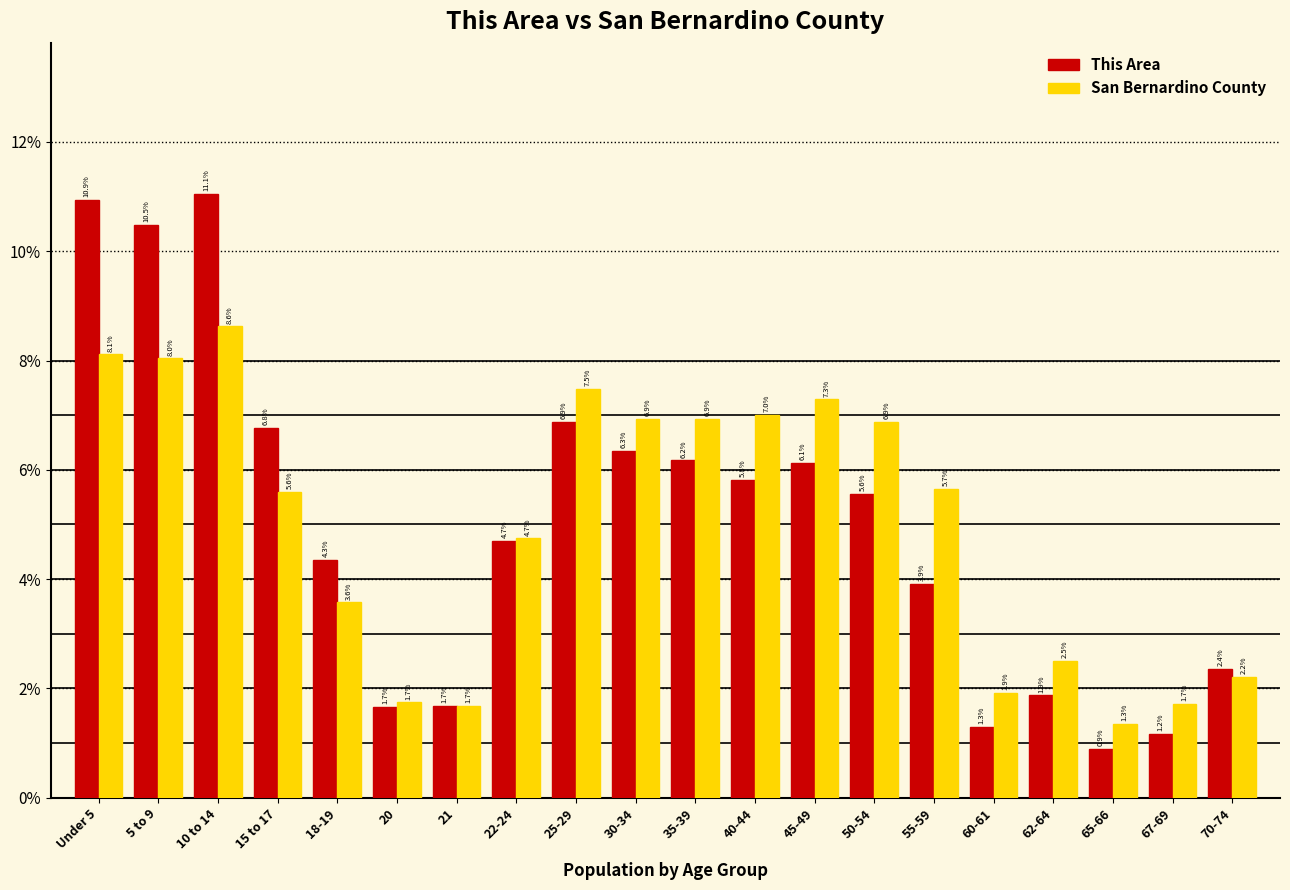

Reading left to right, transcribe all the data shown in this chart.

This Area: 10.9	10.5	11.1	6.8	4.3	1.7	1.7	4.7	6.9	6.3	6.2	5.8	6.1	5.6	3.9	1.3	1.9	0.9	1.2	2.4
San Bernardino County: 8.1	8.0	8.6	5.6	3.6	1.7	1.7	4.7	7.5	6.9	6.9	7.0	7.3	6.9	5.7	1.9	2.5	1.3	1.7	2.2